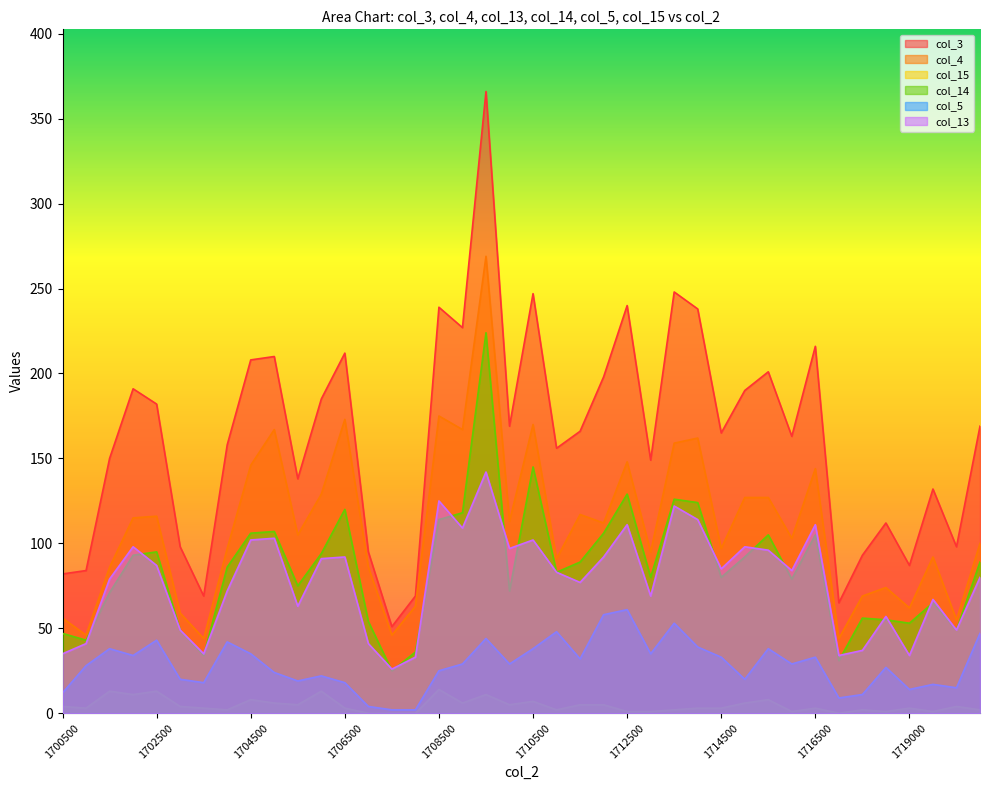

At which category is the sum across all series the highest?

1709500